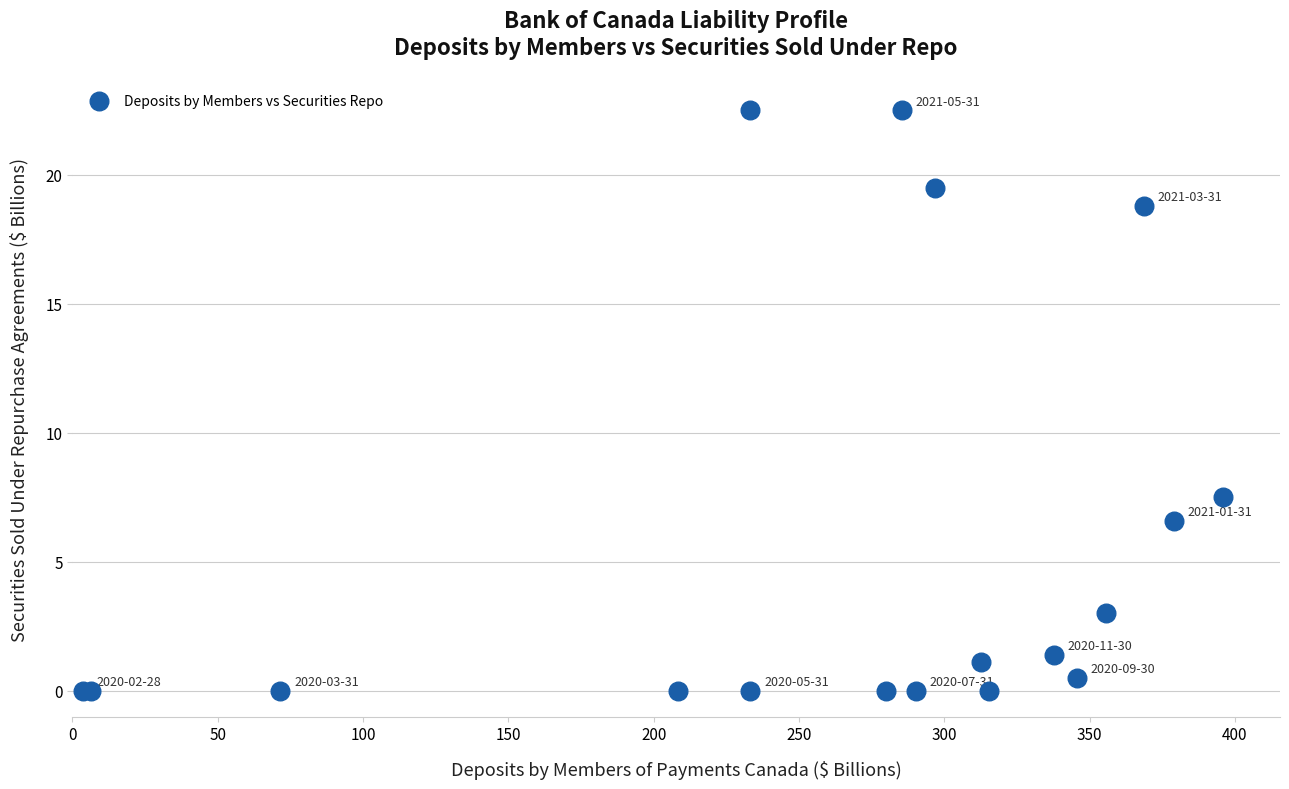

What Y value in the scatter plot is closest to 11?

7.5